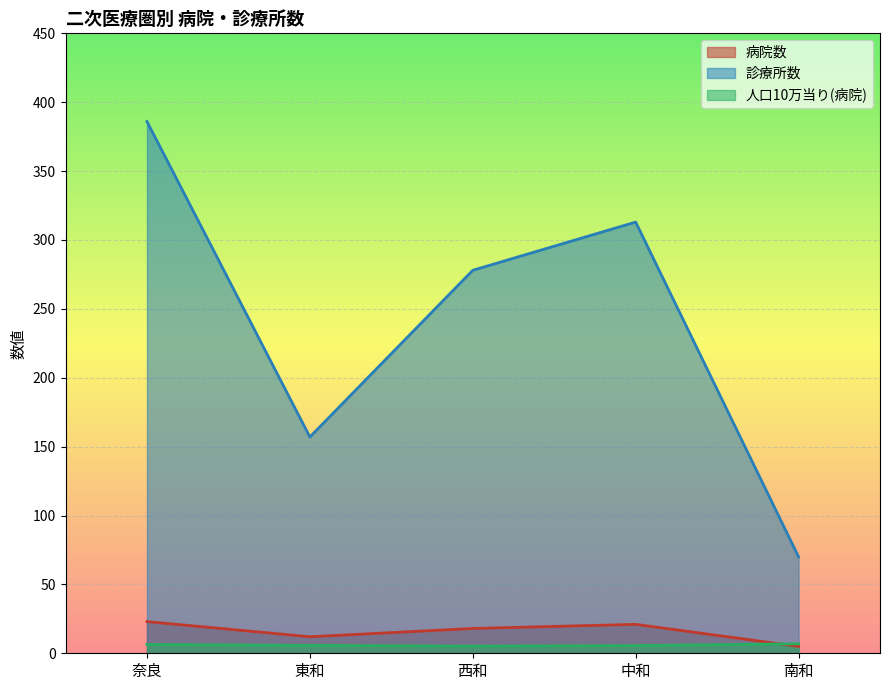

Between 東和 and 南和, which series saw the biggest shift?

診療所数